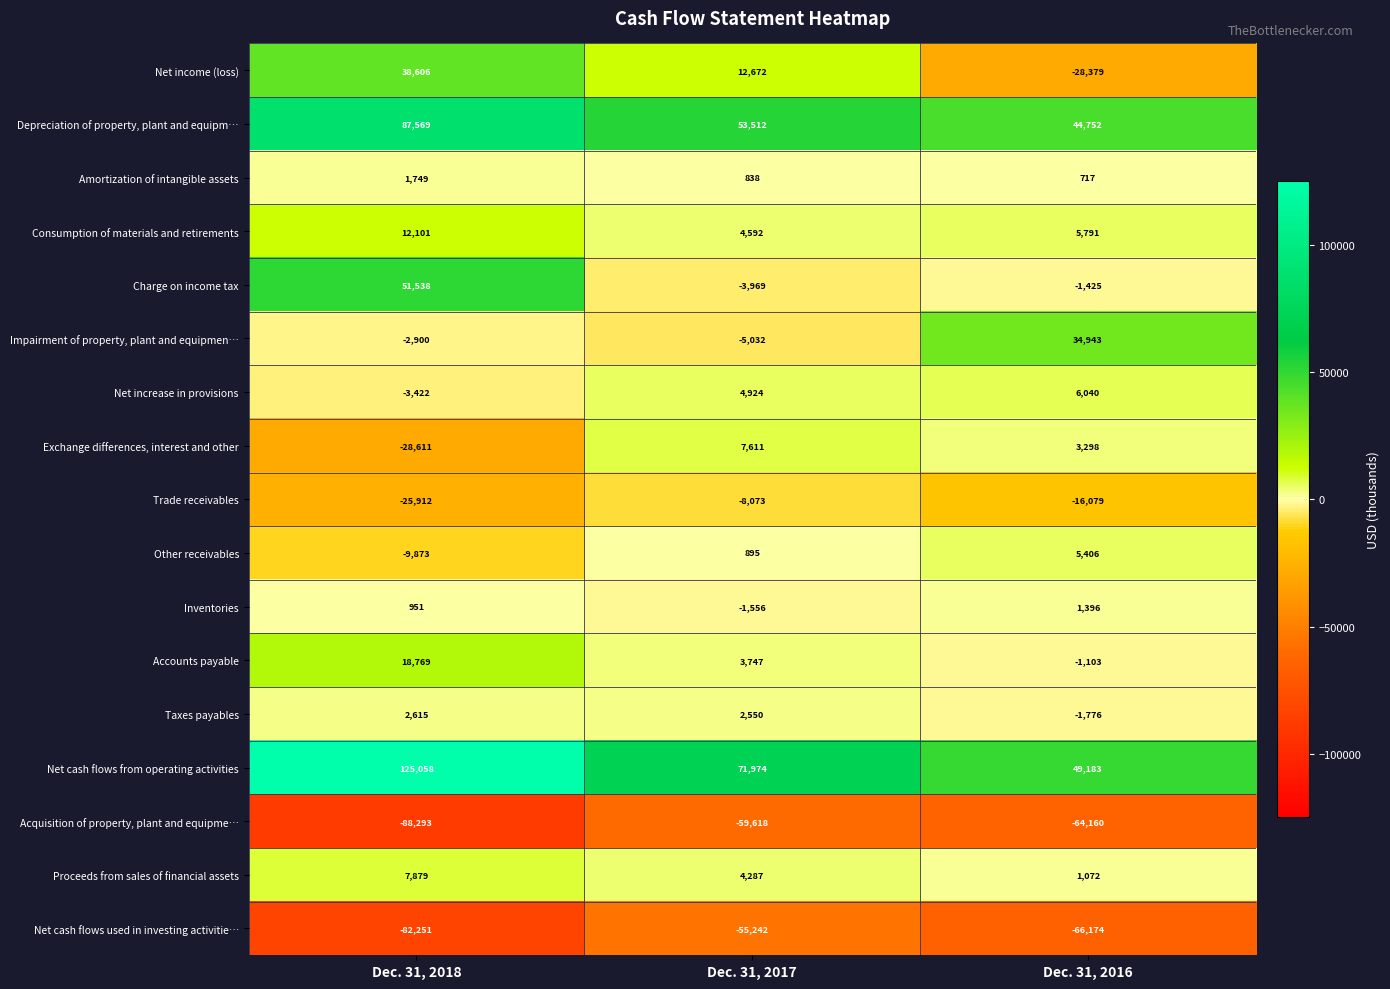

Read the Impairment of property, plant and equipmen… value at Dec. 31, 2016.

34943